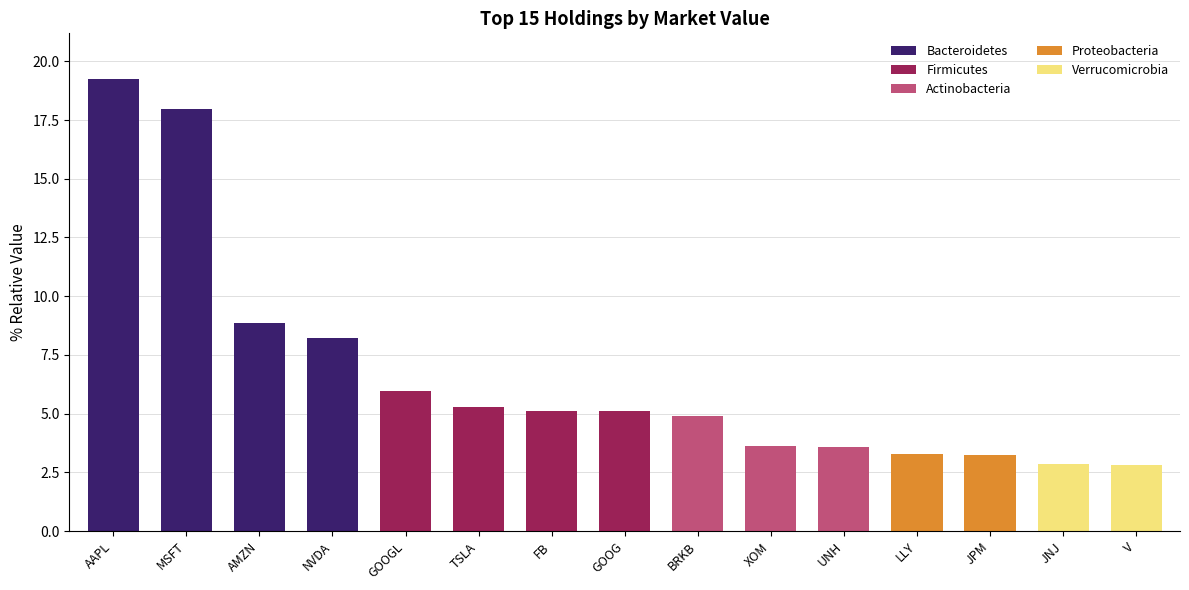

Is it true that Bacteroidetes equals 0.0 at LLY?

True